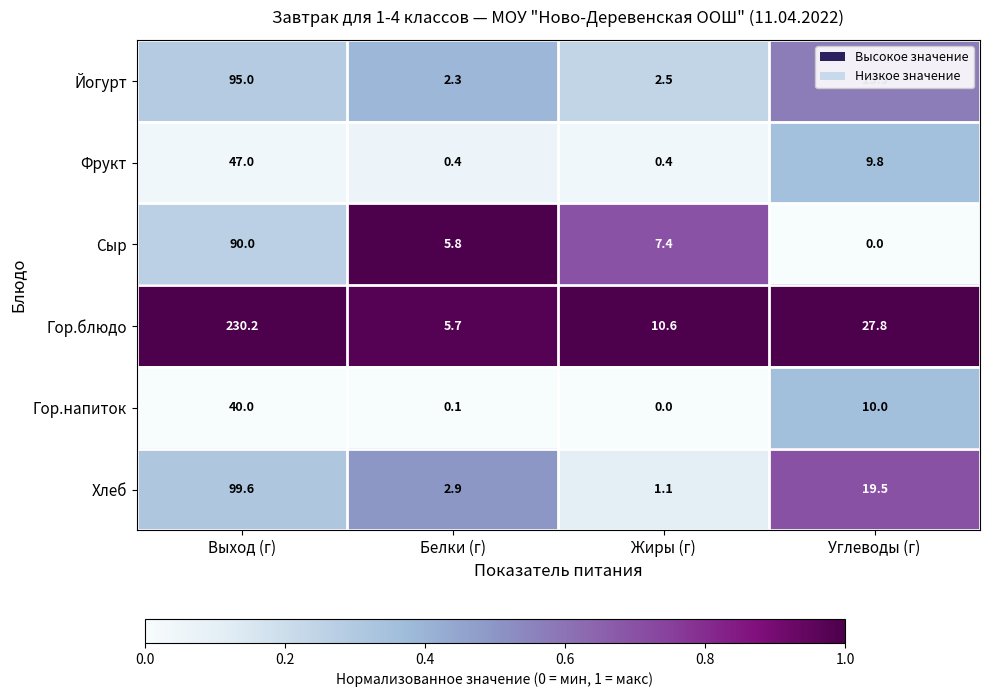

Rank the series by their maximum value, from lowest to highest.

Гор.напиток, Фрукт, Сыр, Йогурт, Хлеб, Гор.блюдо